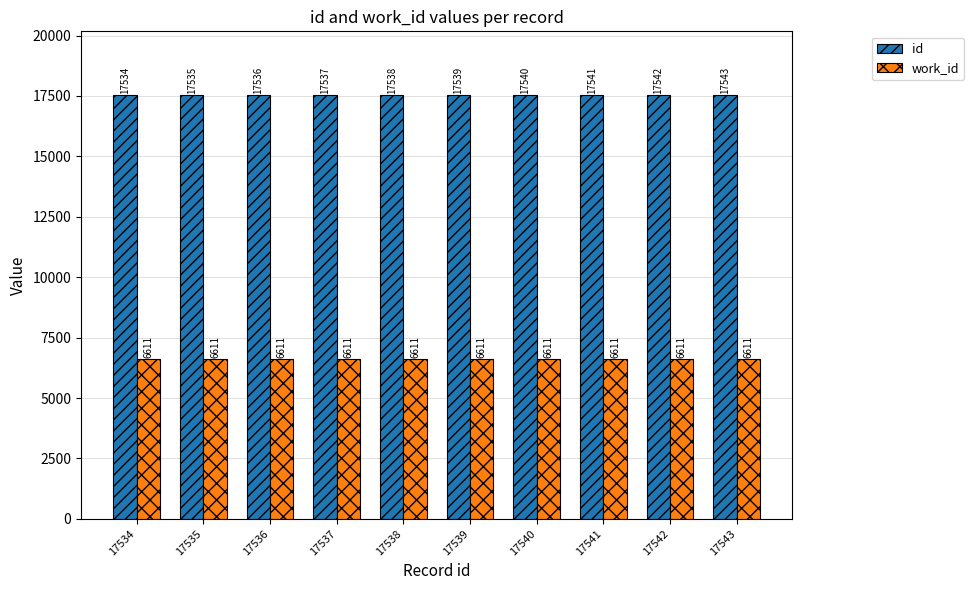

What is the highest value of the work_id series?

6611